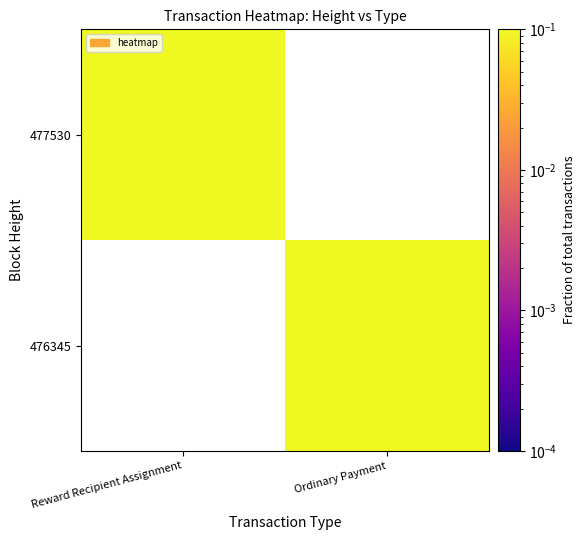

The 476345 series shows 0.5 at Ordinary Payment. True or false?

True